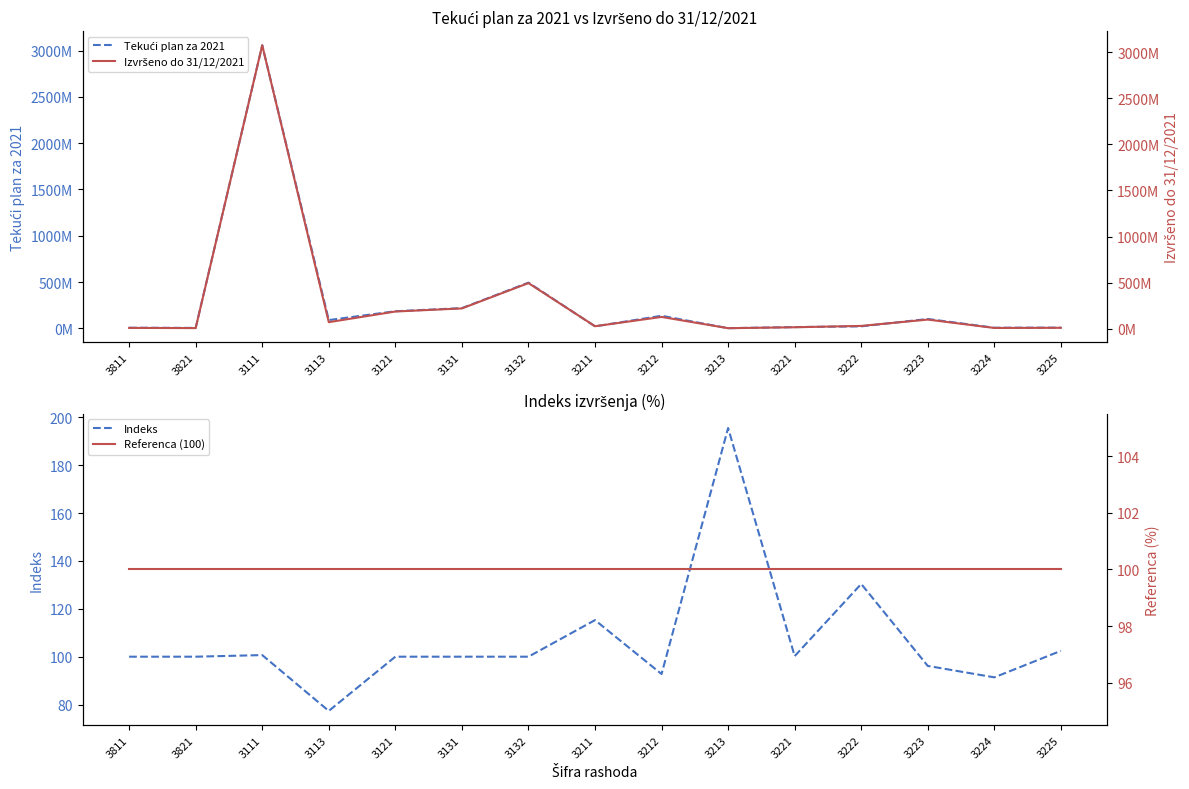

Which has a higher value, 3222 or 3121?

3121